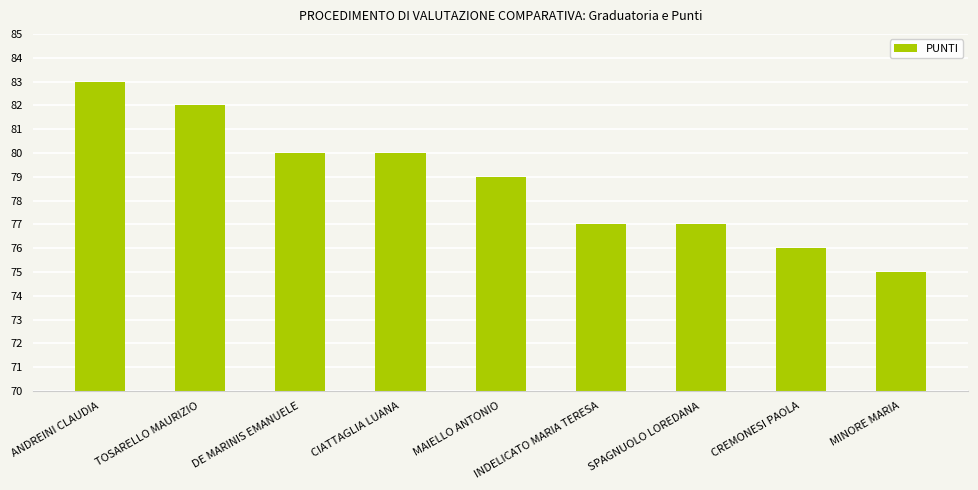

What is the value of the 7th bar from the left?

77